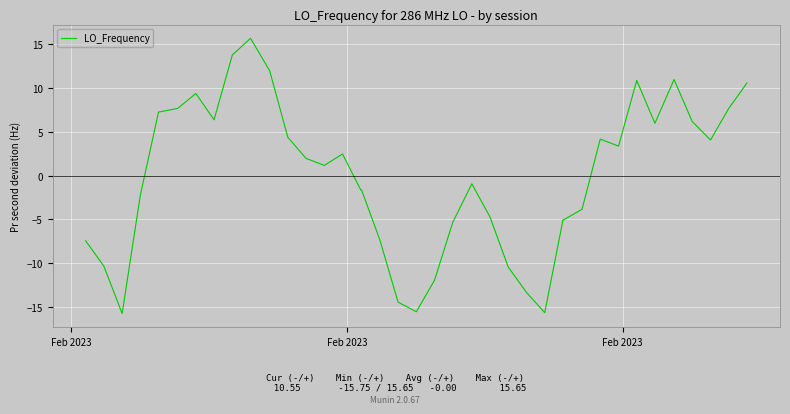

Count the number of values greater than 1.

21